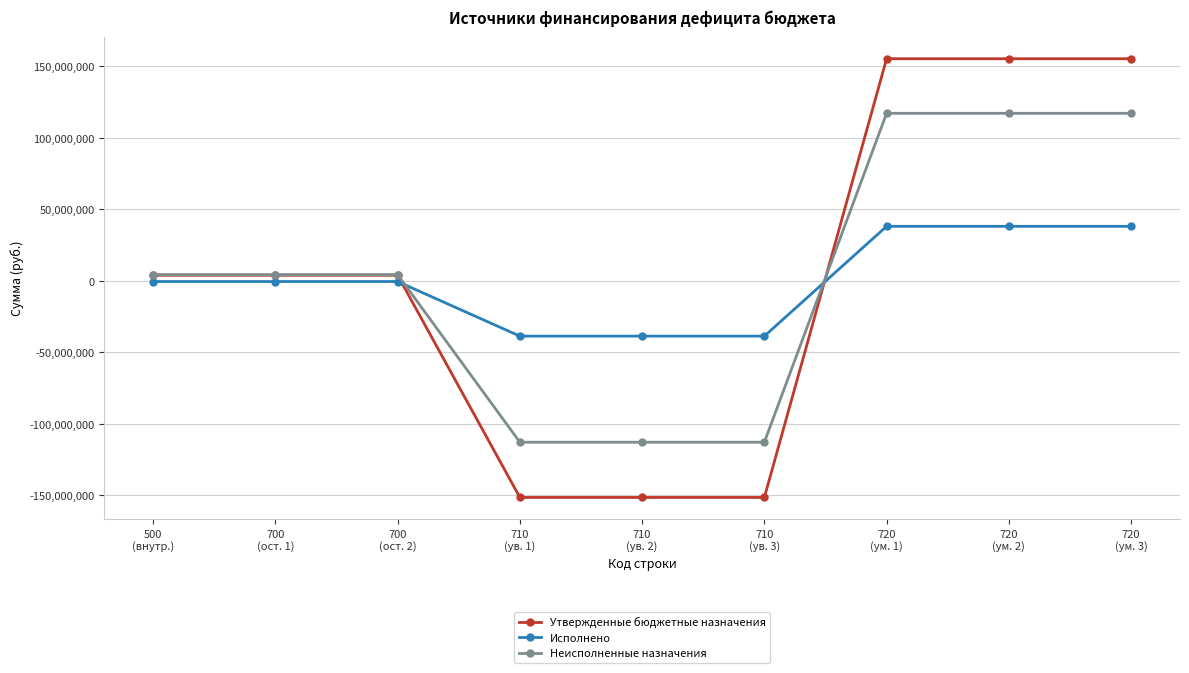

What is the sum of all Неисполненные назначения values?

26392590.9